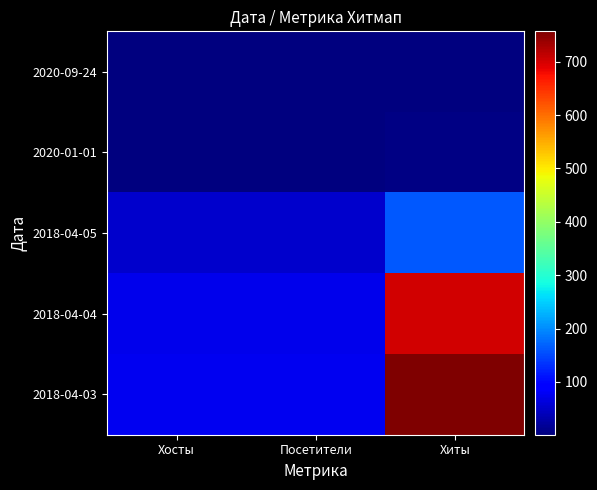

What is the difference between the highest and lowest values at Хосты?

75